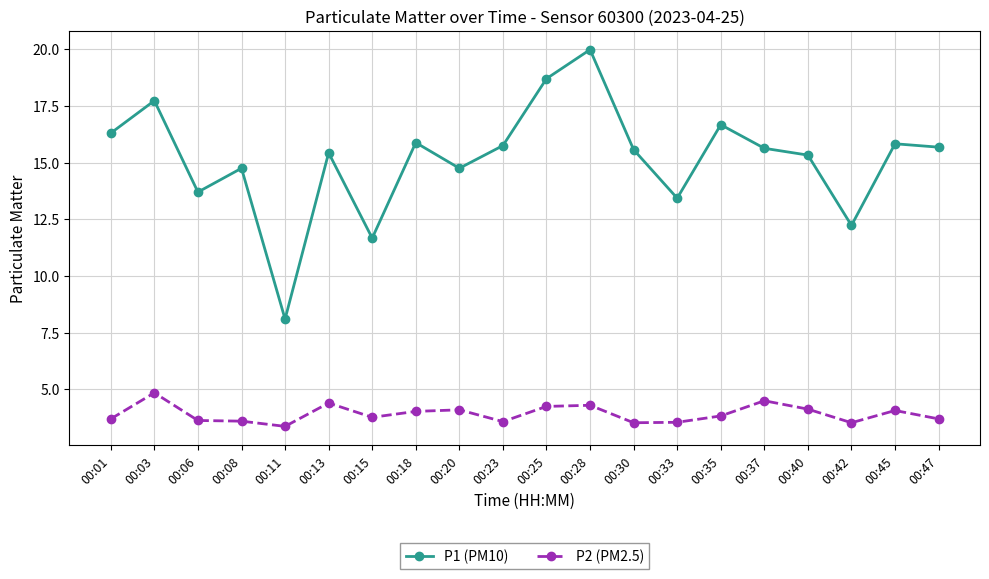

What is the difference between the second highest and minimum values in the P1 (PM10) series?

10.6